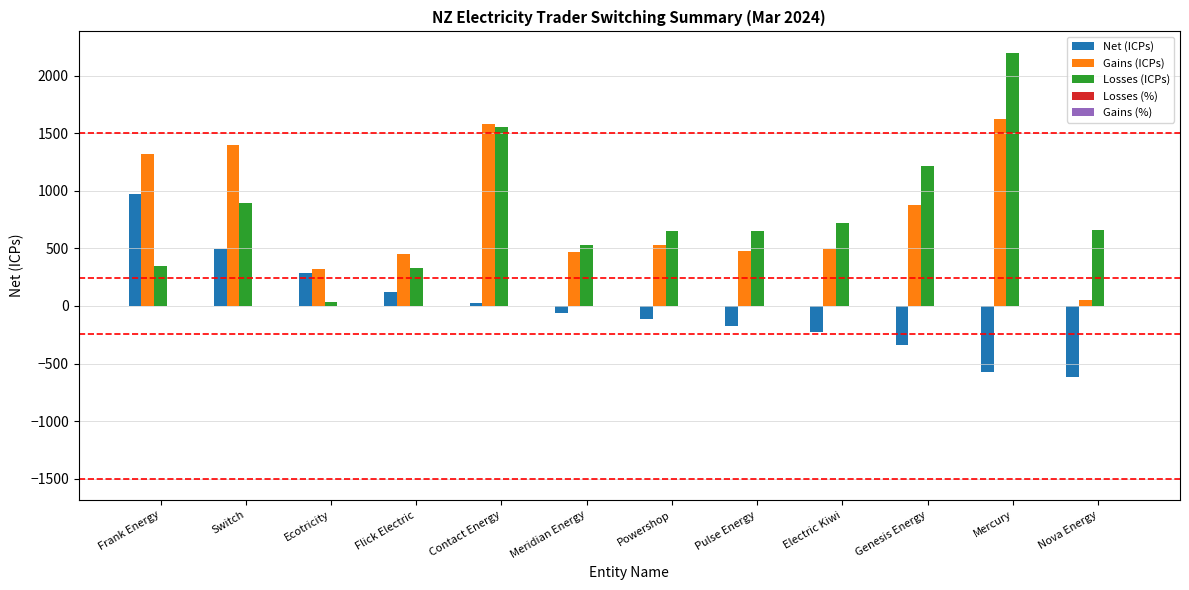

At which label is Losses (ICPs) closest to 1115?

Genesis Energy